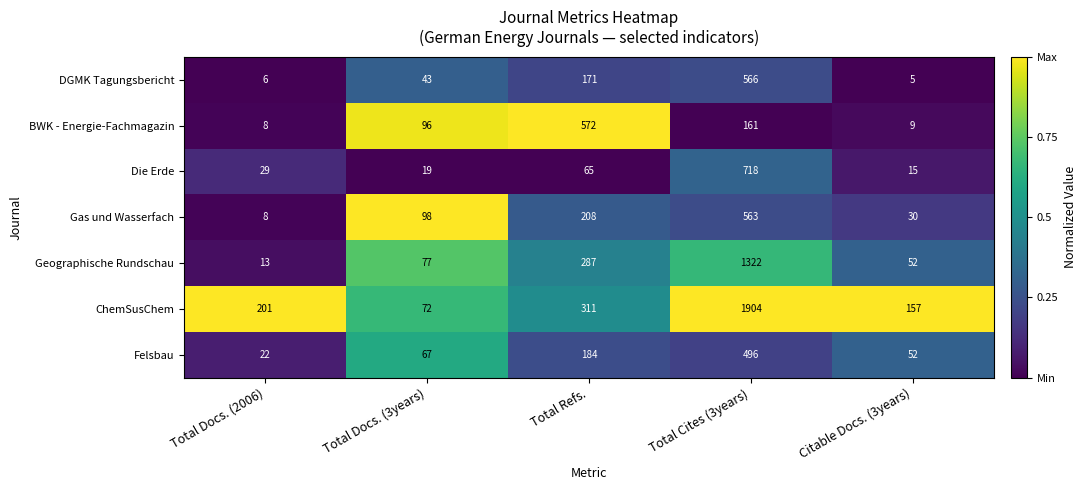

What is the greatest value displayed?

1904